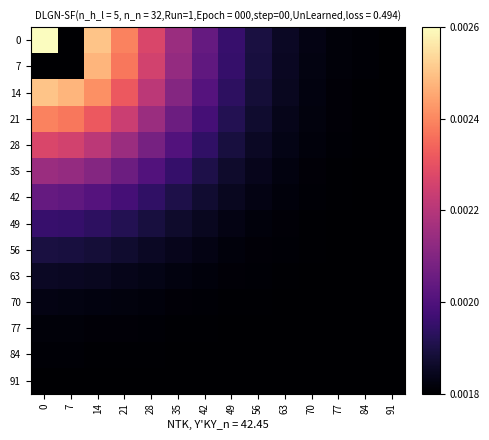

Reading left to right, what are all the values shown in this chart?

0: 0=0.0	7=0.0	14=0.0	21=0.0	28=0.0	35=0.0	42=0.0	49=0.0	56=0.0	63=0.0	70=0.0	77=0.0	84=0.0	91=0.0
7: 0=0.0	7=0.0	14=0.0	21=0.0	28=0.0	35=0.0	42=0.0	49=0.0	56=0.0	63=0.0	70=0.0	77=0.0	84=0.0	91=0.0
14: 0=0.0	7=0.0	14=0.0	21=0.0	28=0.0	35=0.0	42=0.0	49=0.0	56=0.0	63=0.0	70=0.0	77=0.0	84=0.0	91=0.0
21: 0=0.0	7=0.0	14=0.0	21=0.0	28=0.0	35=0.0	42=0.0	49=0.0	56=0.0	63=0.0	70=0.0	77=0.0	84=0.0	91=0.0
28: 0=0.0	7=0.0	14=0.0	21=0.0	28=0.0	35=0.0	42=0.0	49=0.0	56=0.0	63=0.0	70=0.0	77=0.0	84=0.0	91=0.0
35: 0=0.0	7=0.0	14=0.0	21=0.0	28=0.0	35=0.0	42=0.0	49=0.0	56=0.0	63=0.0	70=0.0	77=0.0	84=0.0	91=0.0
42: 0=0.0	7=0.0	14=0.0	21=0.0	28=0.0	35=0.0	42=0.0	49=0.0	56=0.0	63=0.0	70=0.0	77=0.0	84=0.0	91=0.0
49: 0=0.0	7=0.0	14=0.0	21=0.0	28=0.0	35=0.0	42=0.0	49=0.0	56=0.0	63=0.0	70=0.0	77=0.0	84=0.0	91=0.0
56: 0=0.0	7=0.0	14=0.0	21=0.0	28=0.0	35=0.0	42=0.0	49=0.0	56=0.0	63=0.0	70=0.0	77=0.0	84=0.0	91=0.0
63: 0=0.0	7=0.0	14=0.0	21=0.0	28=0.0	35=0.0	42=0.0	49=0.0	56=0.0	63=0.0	70=0.0	77=0.0	84=0.0	91=0.0
70: 0=0.0	7=0.0	14=0.0	21=0.0	28=0.0	35=0.0	42=0.0	49=0.0	56=0.0	63=0.0	70=0.0	77=0.0	84=0.0	91=0.0
77: 0=0.0	7=0.0	14=0.0	21=0.0	28=0.0	35=0.0	42=0.0	49=0.0	56=0.0	63=0.0	70=0.0	77=0.0	84=0.0	91=0.0
84: 0=0.0	7=0.0	14=0.0	21=0.0	28=0.0	35=0.0	42=0.0	49=0.0	56=0.0	63=0.0	70=0.0	77=0.0	84=0.0	91=0.0
91: 0=0.0	7=0.0	14=0.0	21=0.0	28=0.0	35=0.0	42=0.0	49=0.0	56=0.0	63=0.0	70=0.0	77=0.0	84=0.0	91=0.0